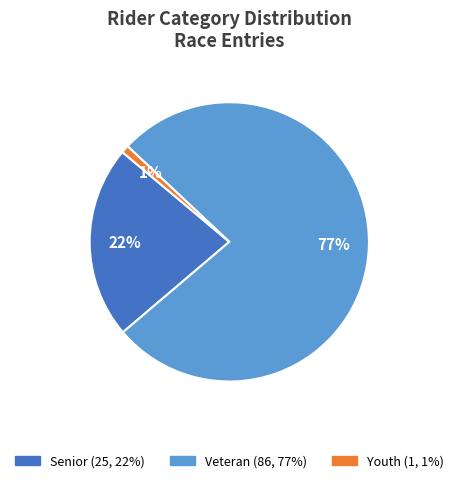

To the nearest percent, what is the difference between the largest and smallest slice percentages?

76%